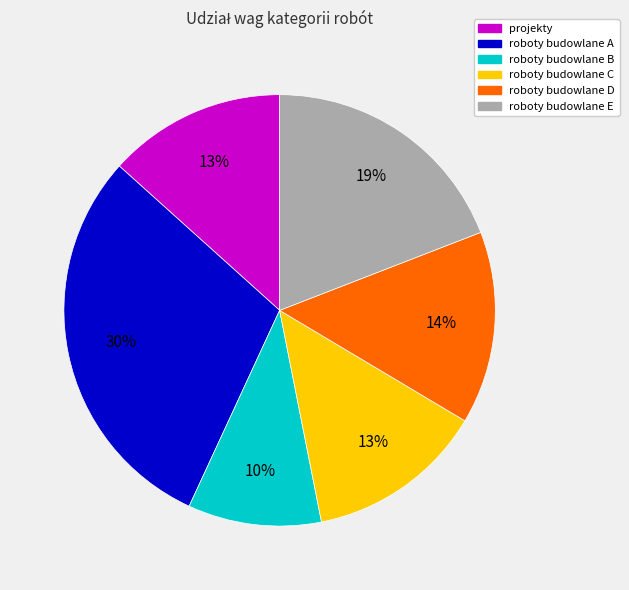

Is there any slice that represents more than half of the pie?

No